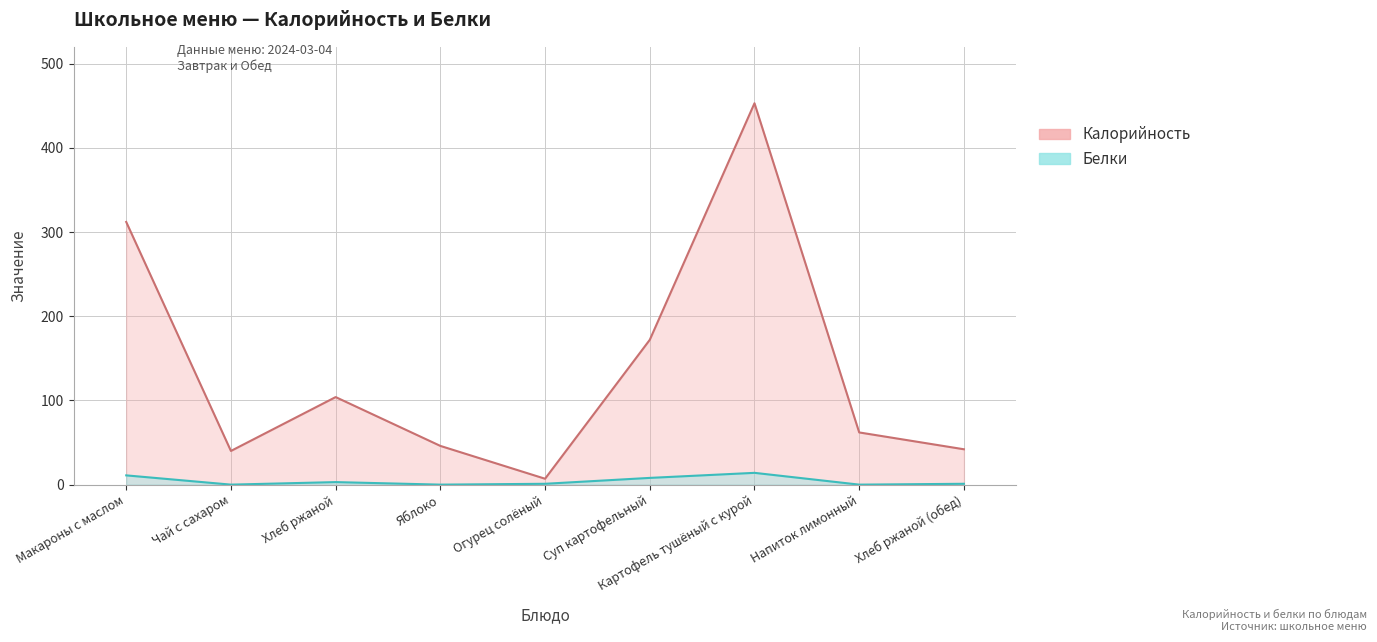

What is the difference between the Белки values at Яблоко and Хлеб ржаной?

3